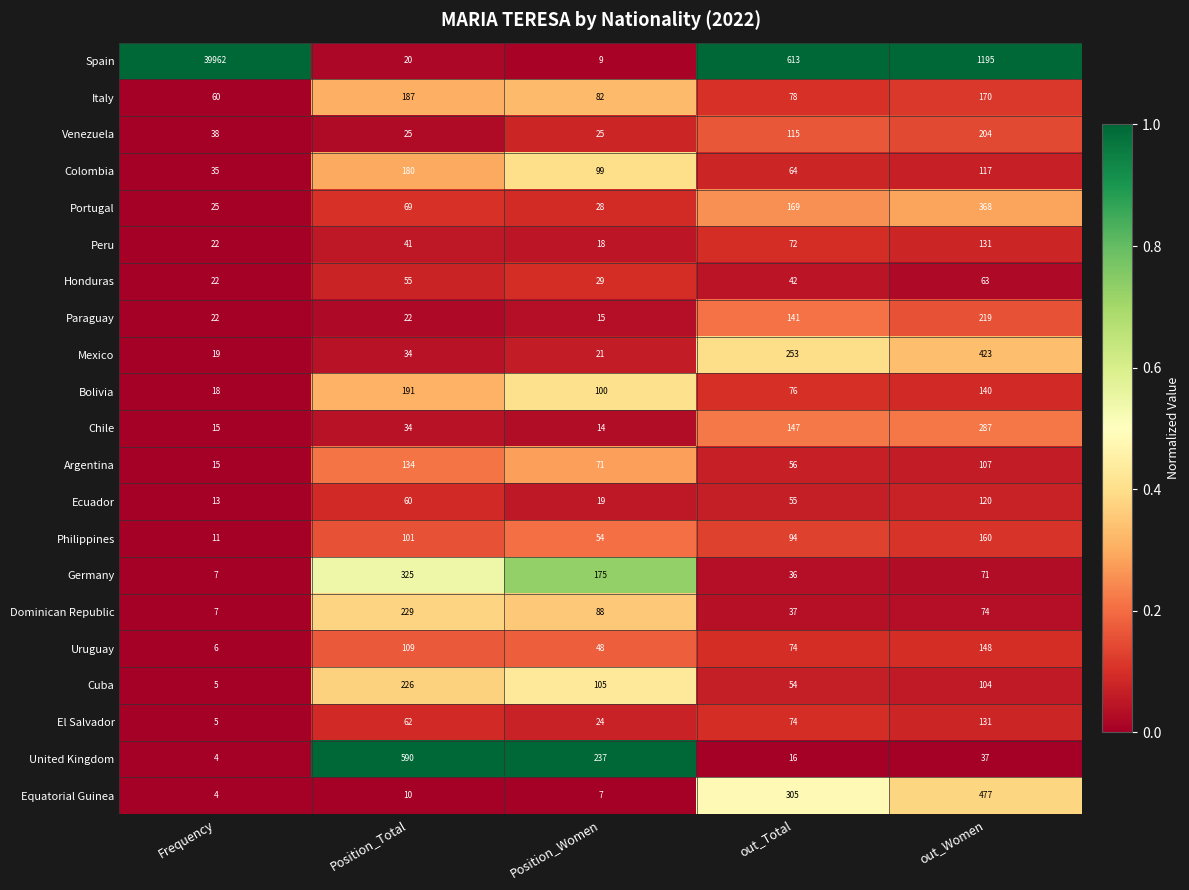

How many distinct data groups are displayed?

21